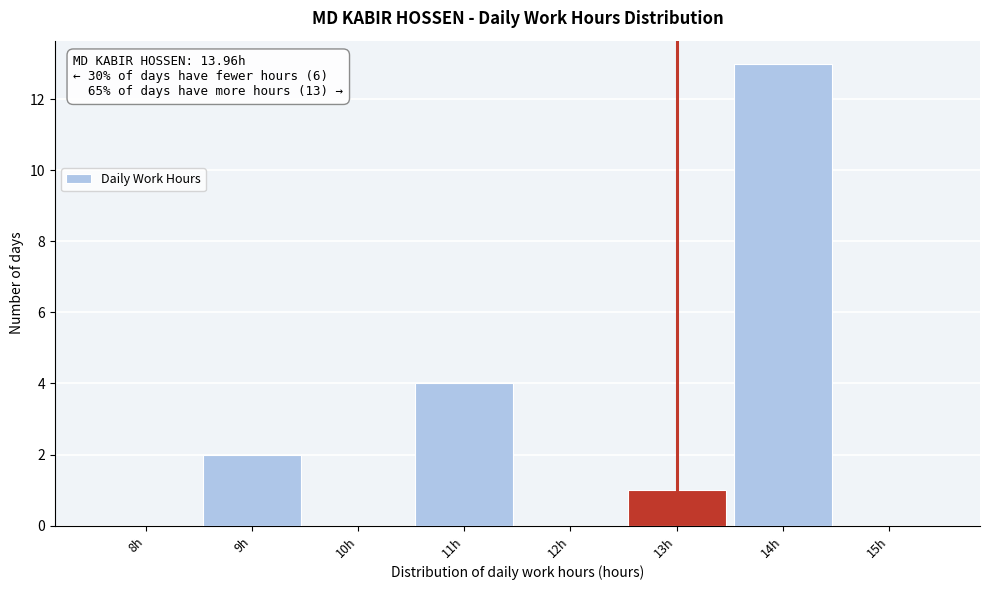

Reading left to right, transcribe all the data shown in this chart.

8h=0	9h=2	10h=0	11h=4	12h=0	13h=1	14h=13	15h=0